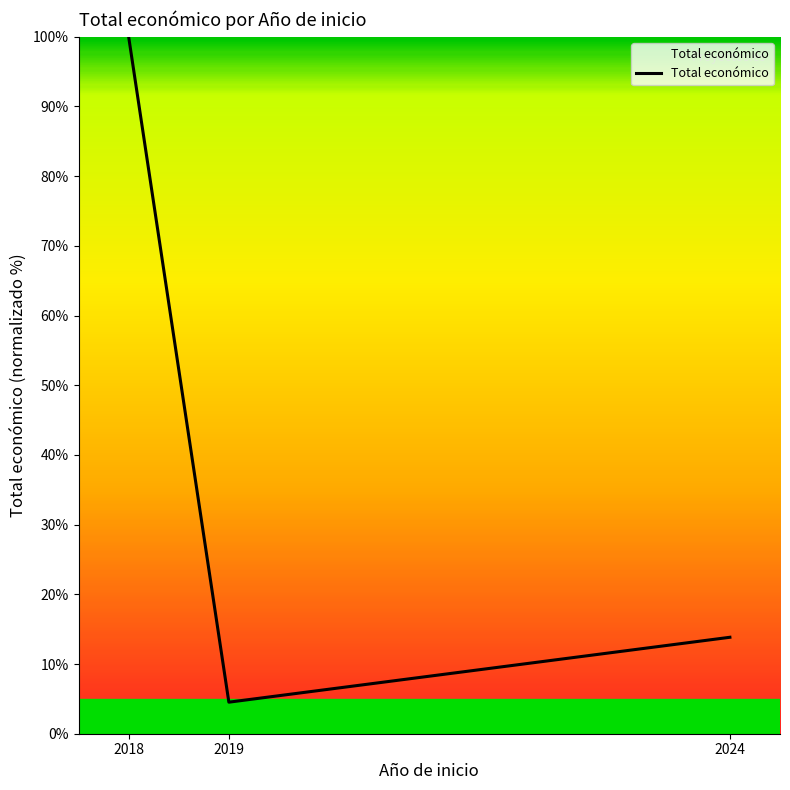

What is the sum of the values at 2018 and 2024?

113.8